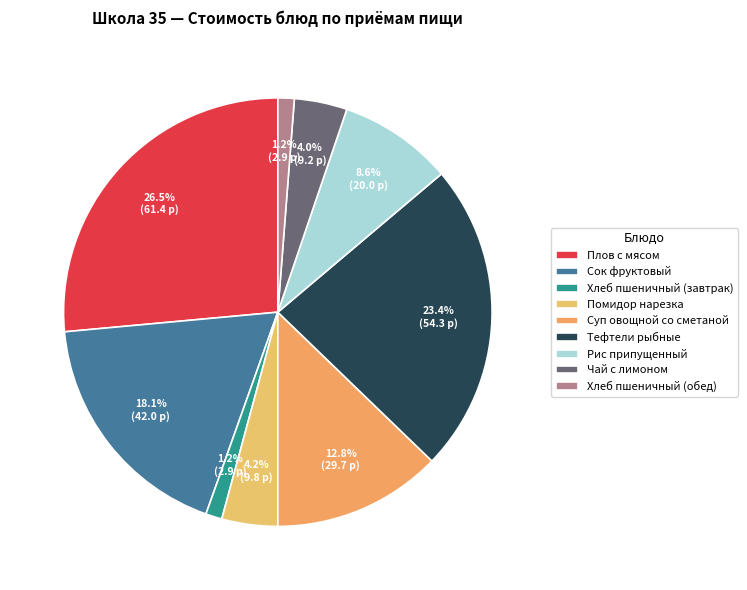

To the nearest percent, what percentage of the pie is Тефтели рыбные?

23%